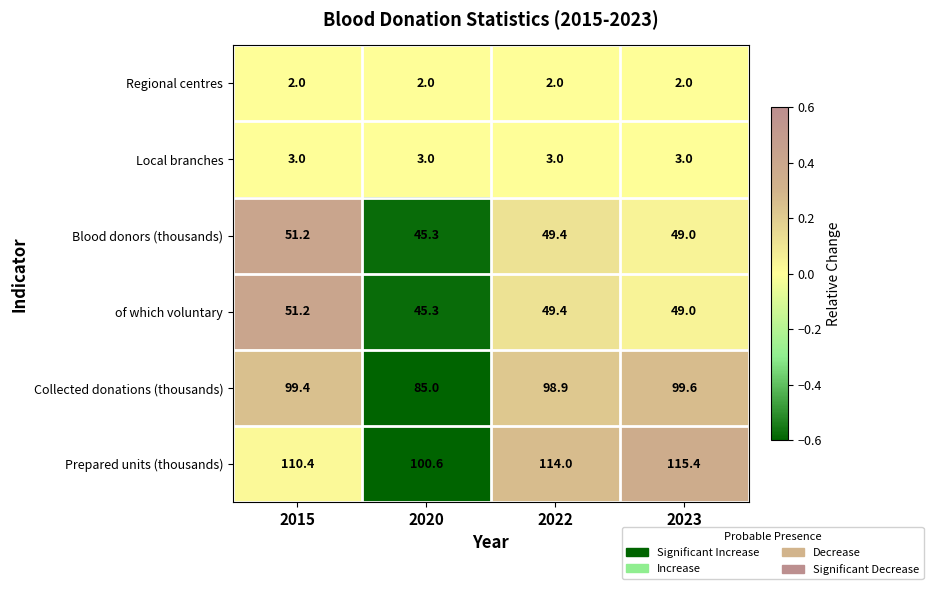

Count the number of categories in the chart.

4